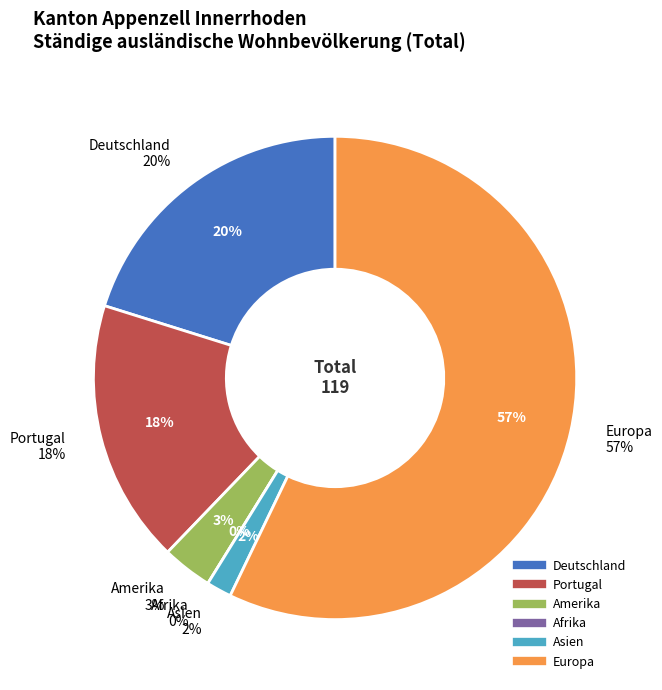

Which slice is the largest?

Europa